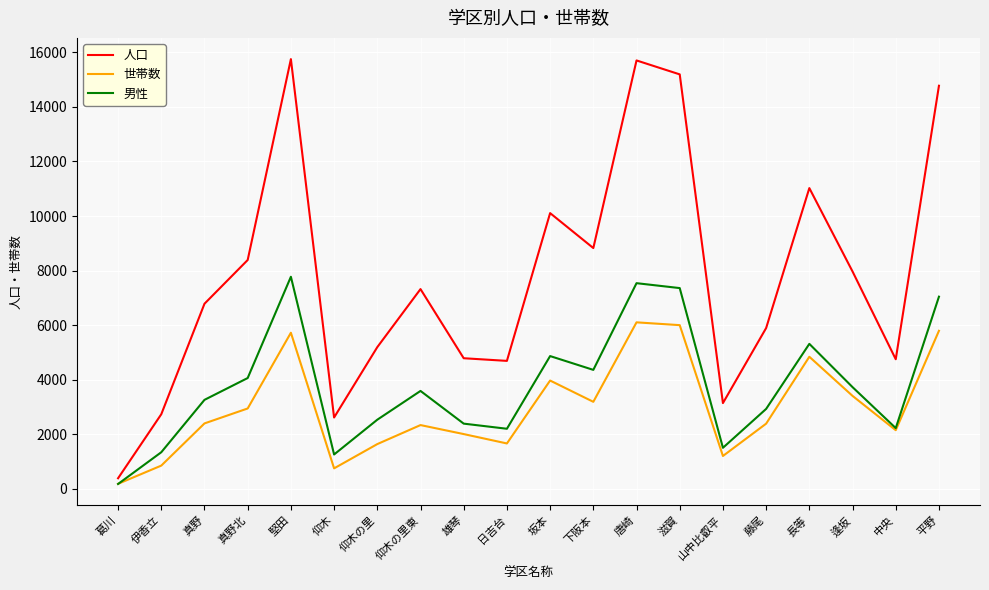

At 仰木の里東, list the series in order from largest to smallest.

人口, 男性, 世帯数